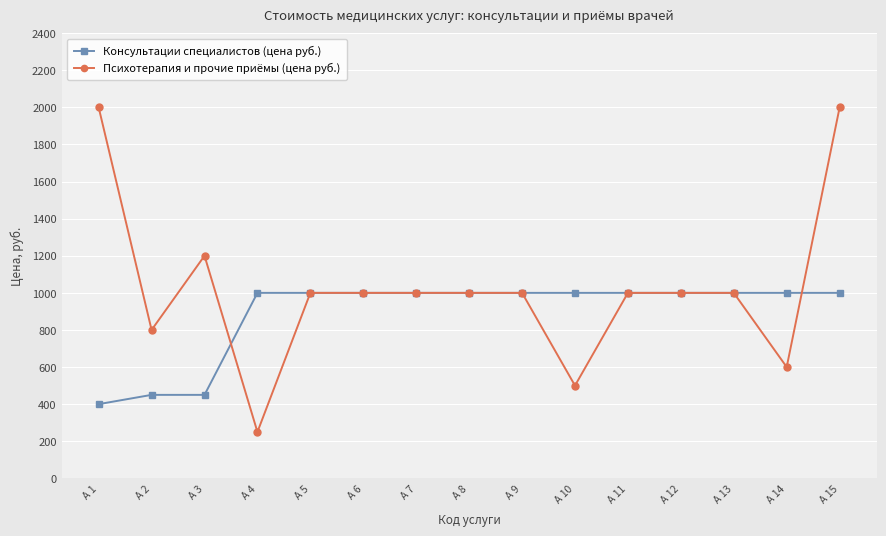

Reading left to right, transcribe all the data shown in this chart.

Консультации специалистов (цена руб.): А 1=400	А 2=450	А 3=450	А 4=1000	А 5=1000	А 6=1000	А 7=1000	А 8=1000	А 9=1000	А 10=1000	А 11=1000	А 12=1000	А 13=1000	А 14=1000	А 15=1000
Психотерапия и прочие приёмы (цена руб.): А 1=2000	А 2=800	А 3=1200	А 4=250	А 5=1000	А 6=1000	А 7=1000	А 8=1000	А 9=1000	А 10=500	А 11=1000	А 12=1000	А 13=1000	А 14=600	А 15=2000